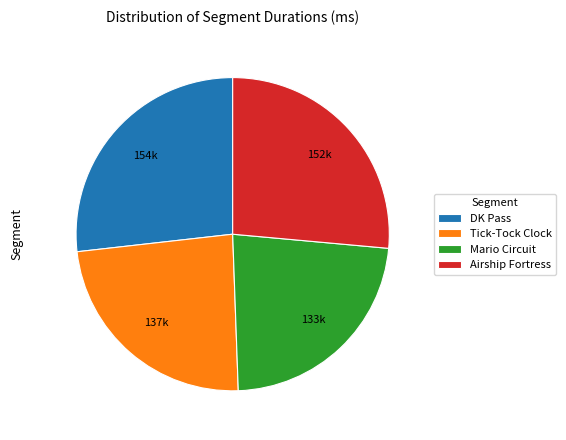

Combined, do Airship Fortress and Mario Circuit account for over 50%?

No